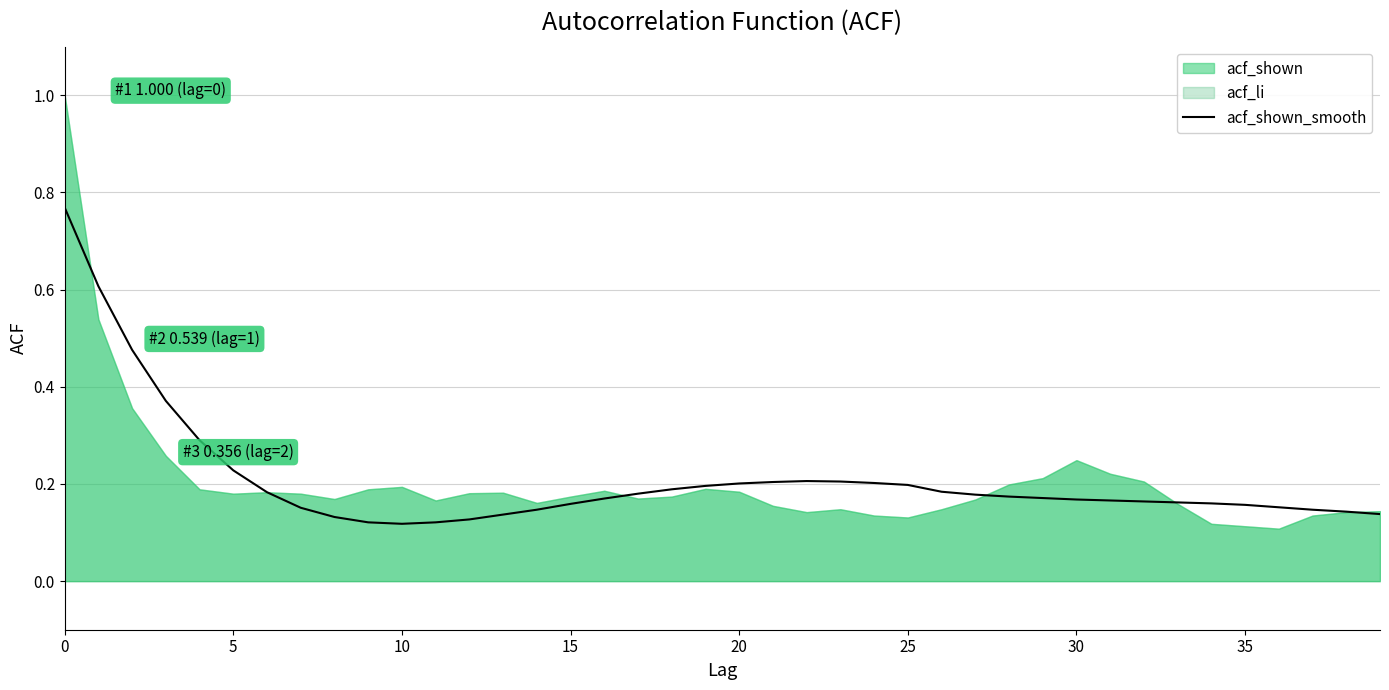

How many values are between 0 and 1?

40